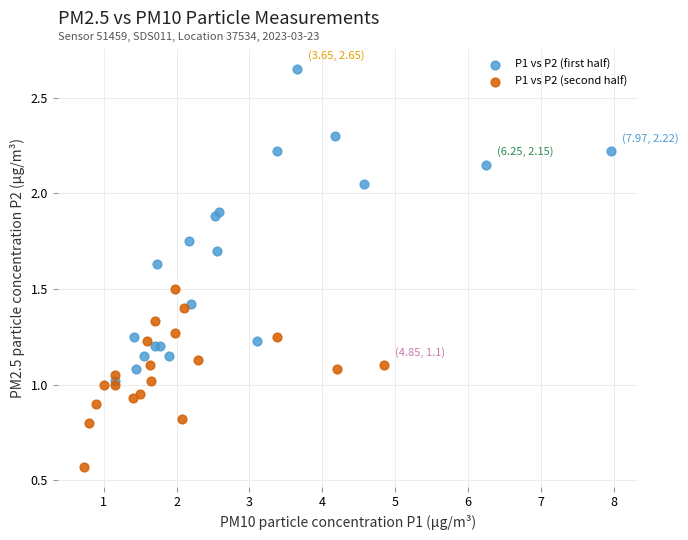

Which series reaches the maximum Y coordinate?

P1 vs P2 (first half)